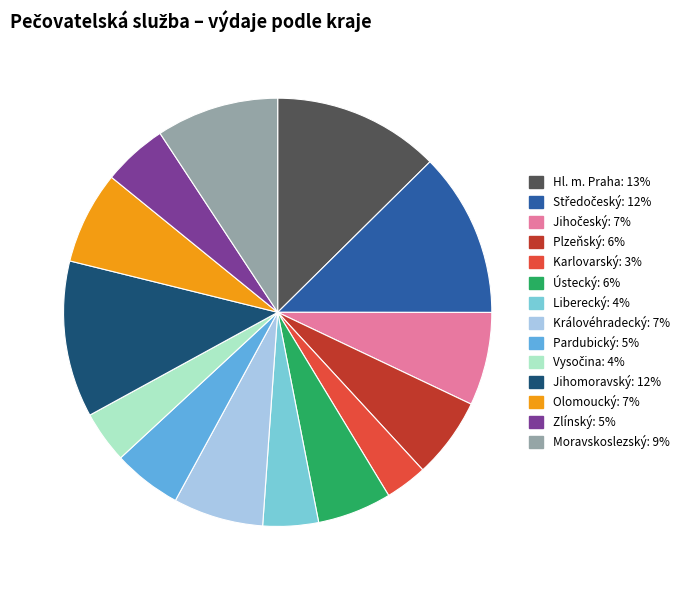

Which category has the smallest portion of the pie?

Karlovarský